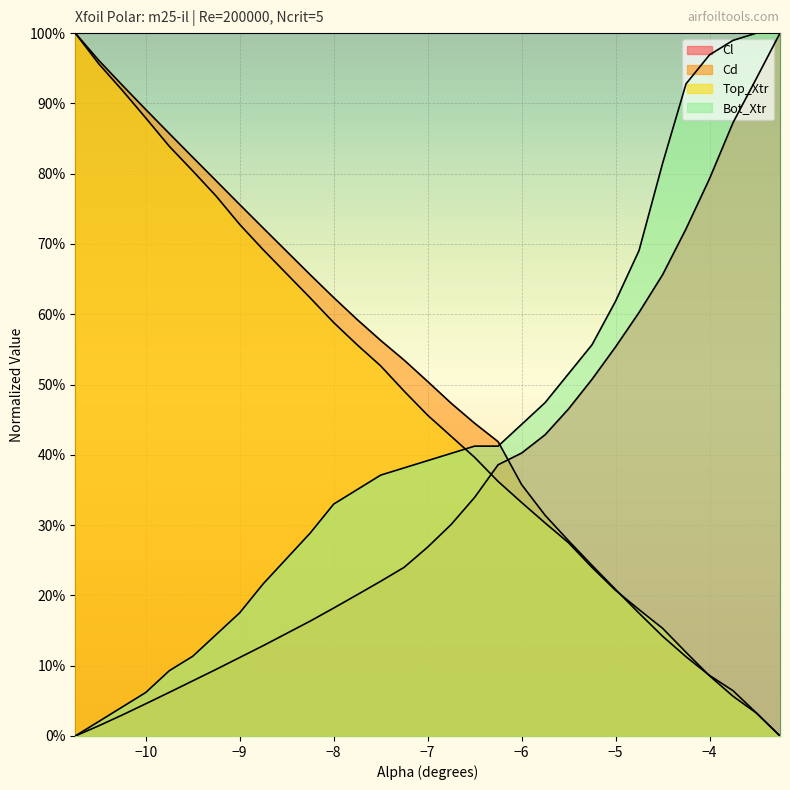

How many categories are shown in the chart?

30